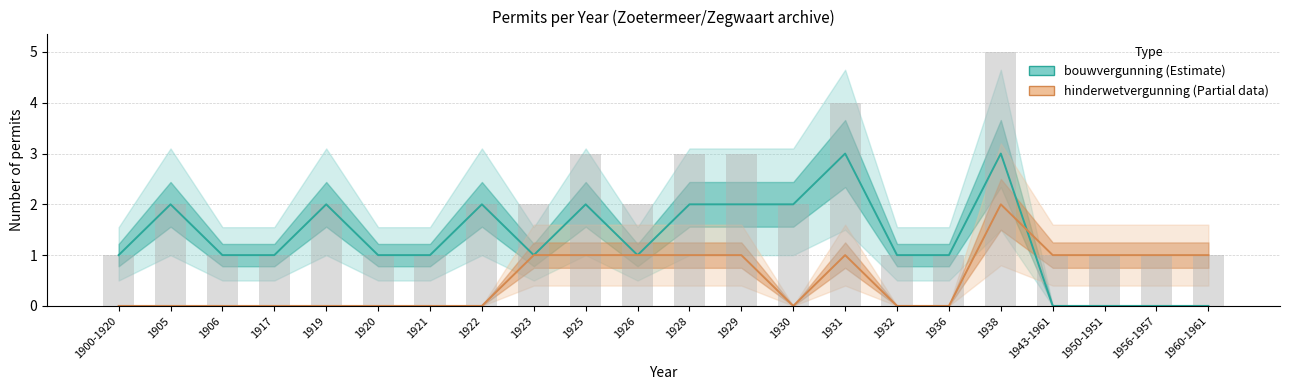

How many values in bouwvergunning (Estimate) are above zero?

18